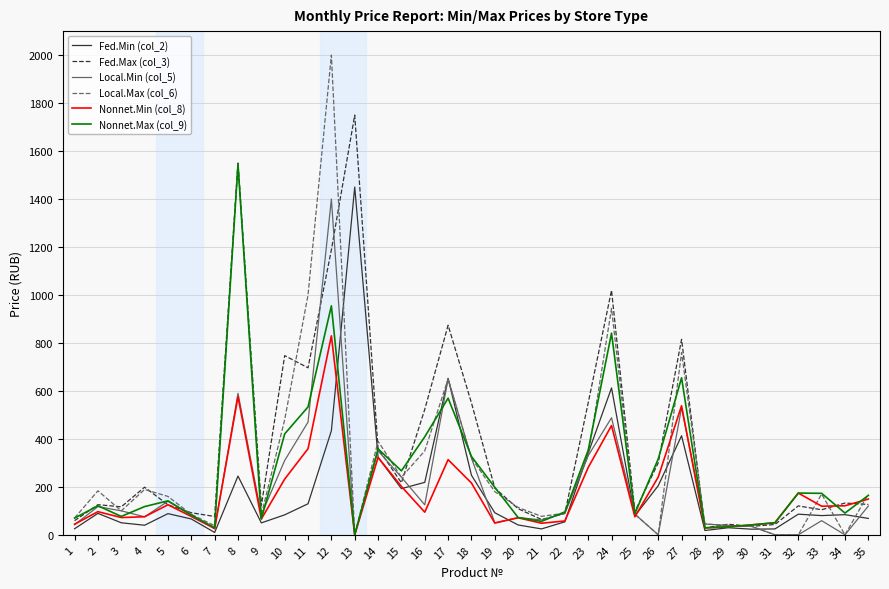

How many lines are shown in the chart?

6